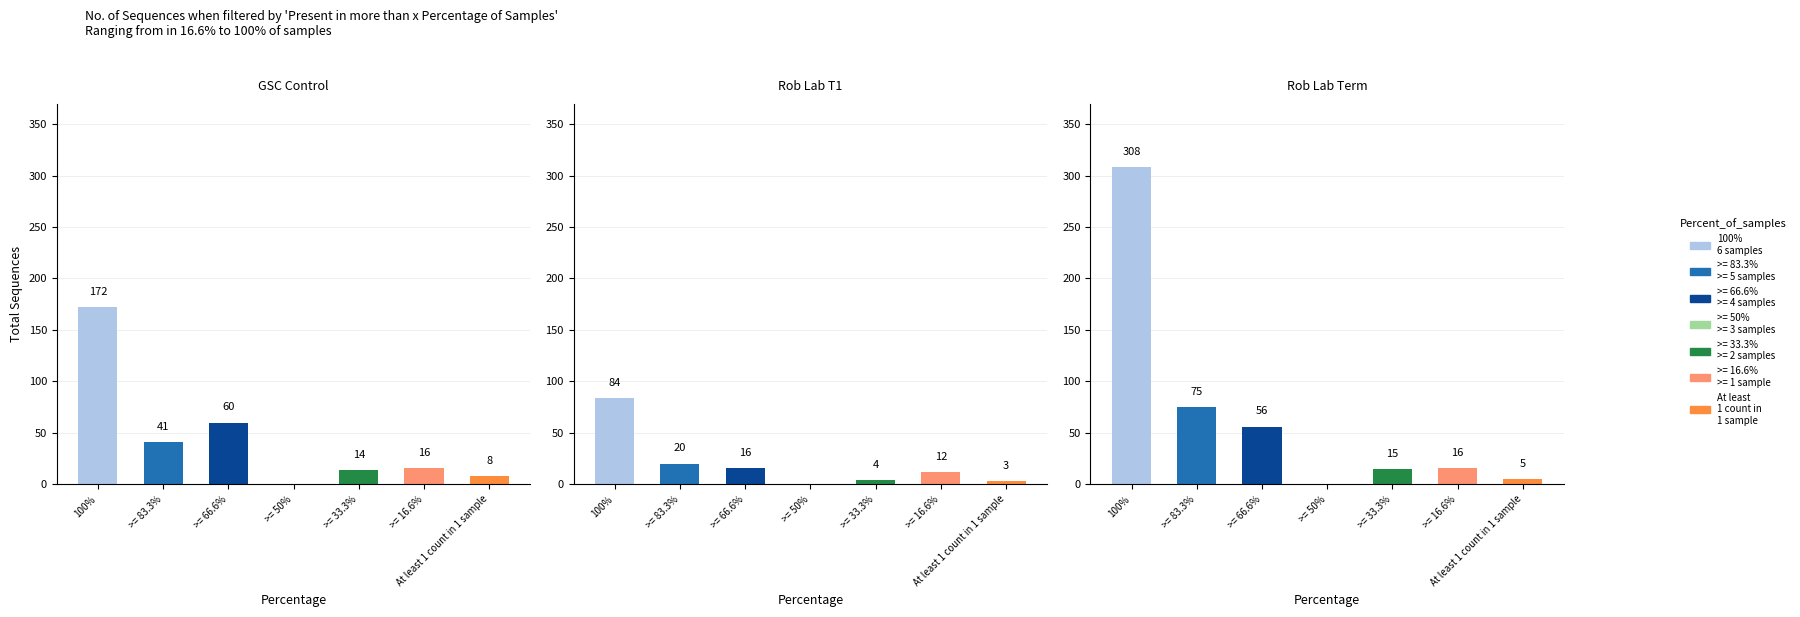

What is the spread (max minus min) of values at 4?

11